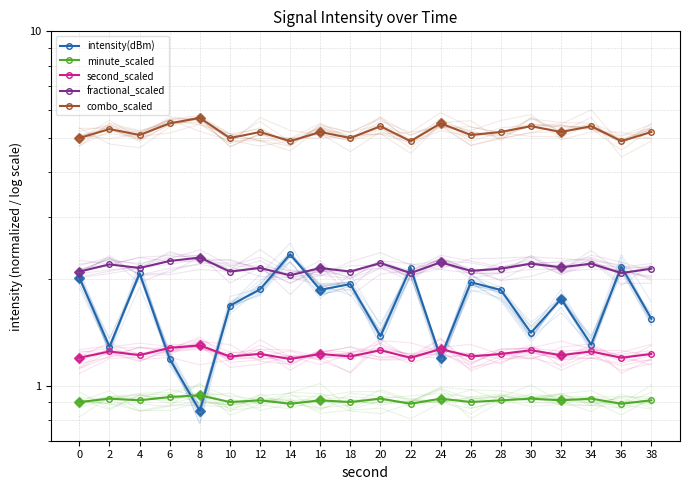

What is the value of the minute_scaled point at the 19th from the left?

0.9